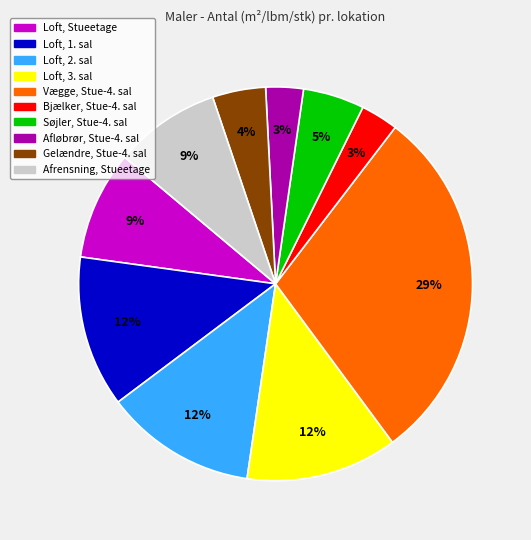

Which category has the biggest portion of the pie?

Vægge, Stue-4. sal